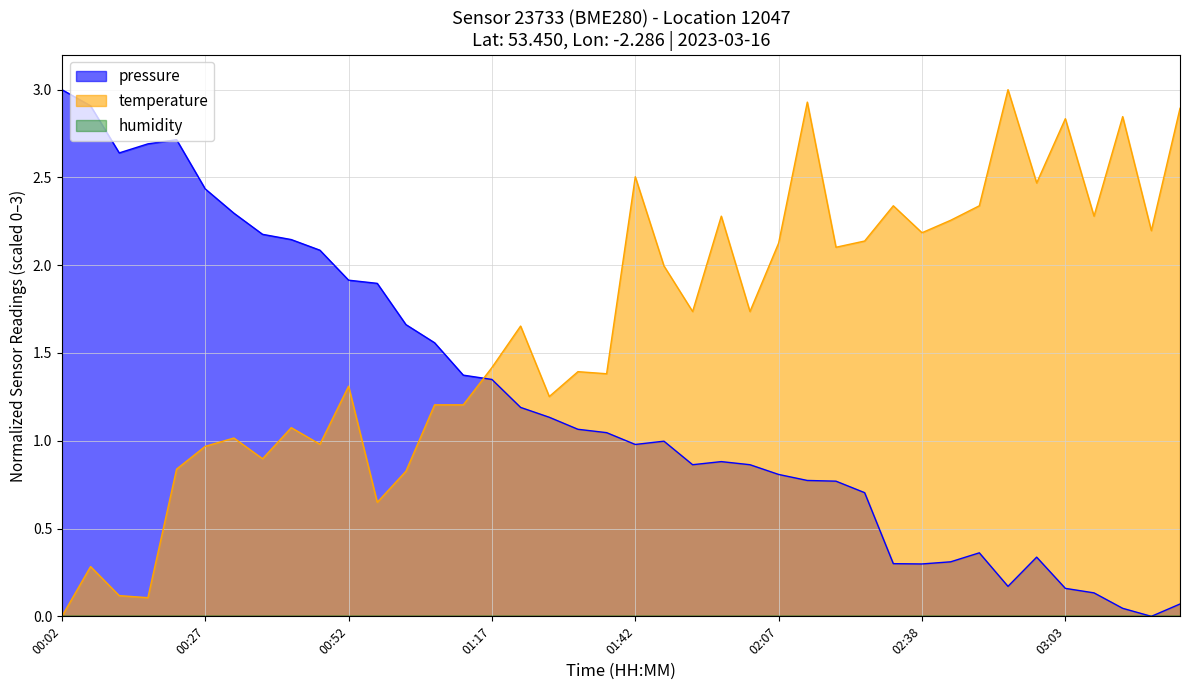

What is the total value across all series at 00:12?

2.8